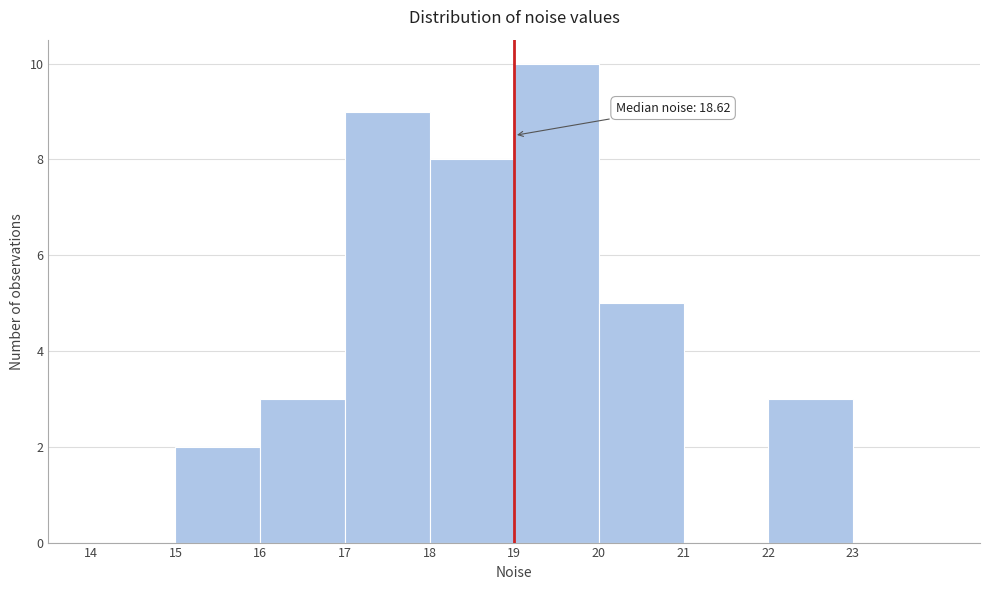

Over which range of the x-axis is the bar tallest?

19 to 20